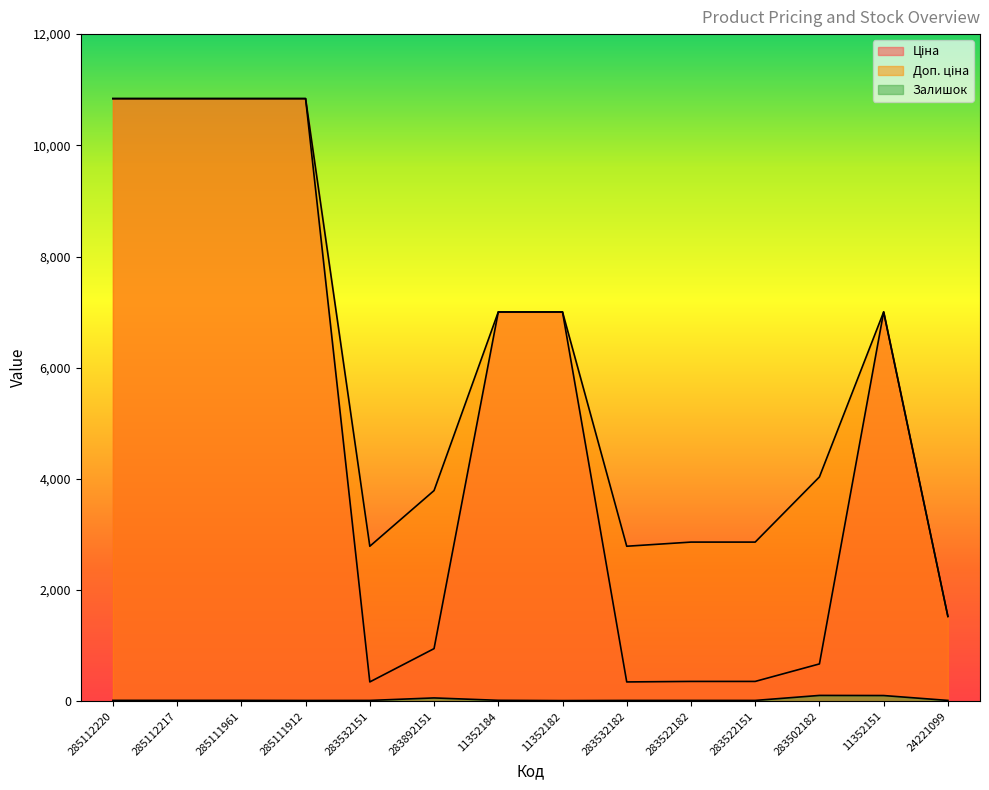

At how many categories does at least one series exceed 10384?

4